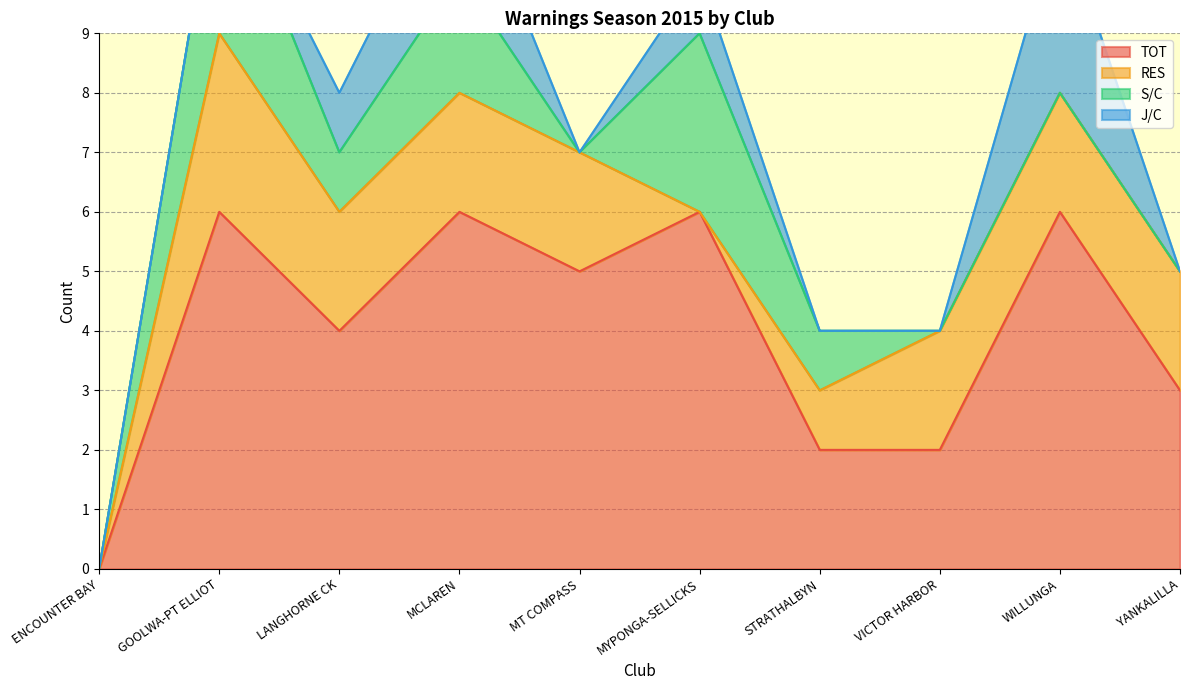

Which category has the lowest value across all series?

ENCOUNTER BAY